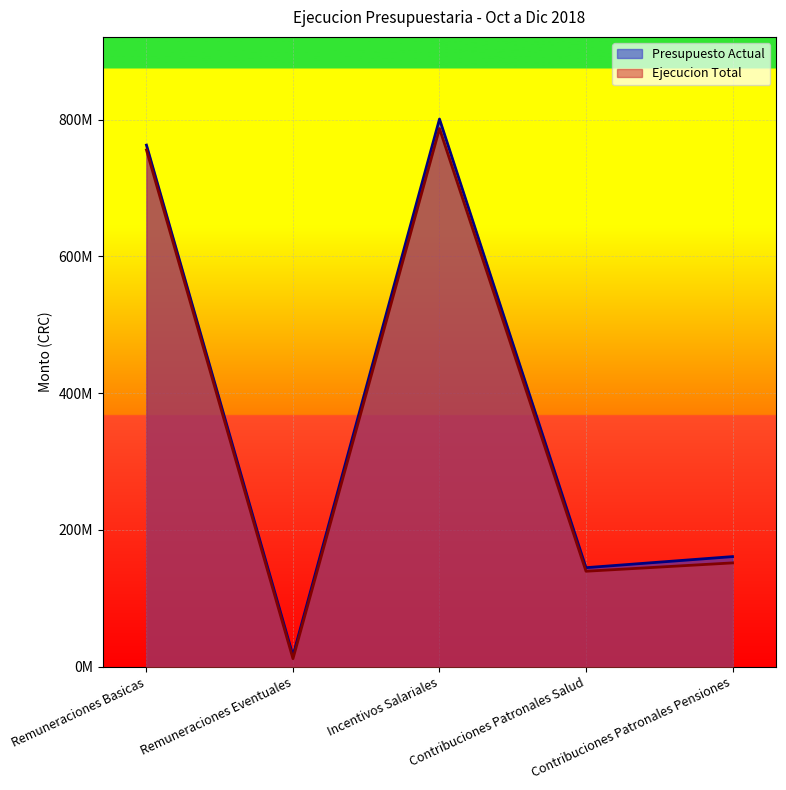

What is the sum of the Presupuesto Actual values at Contribuciones Patronales Salud and Incentivos Salariales?

945598850.5